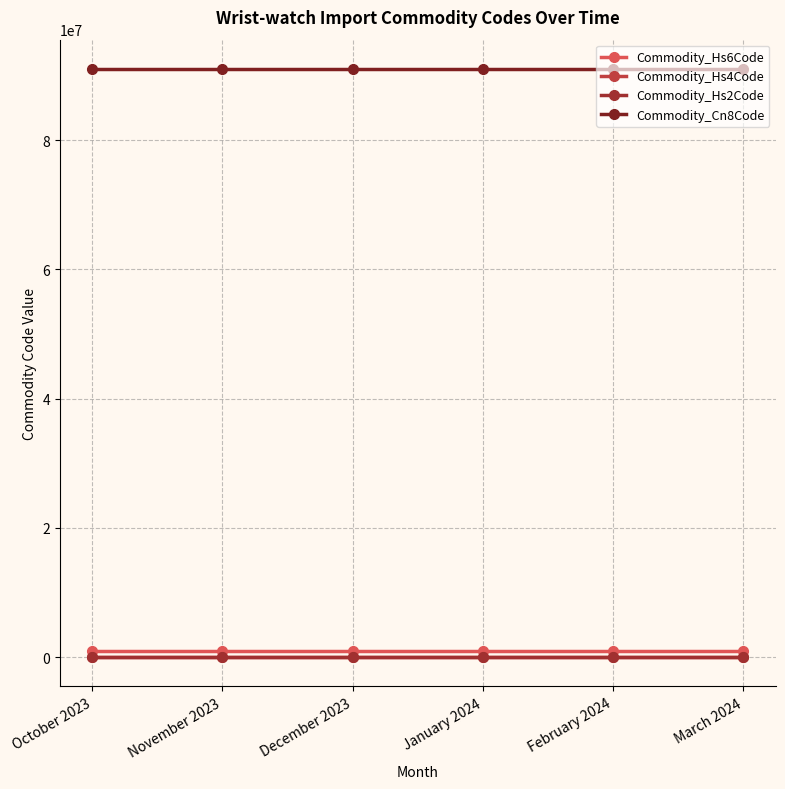

What is the sum of all Commodity_Hs4Code values?

54612